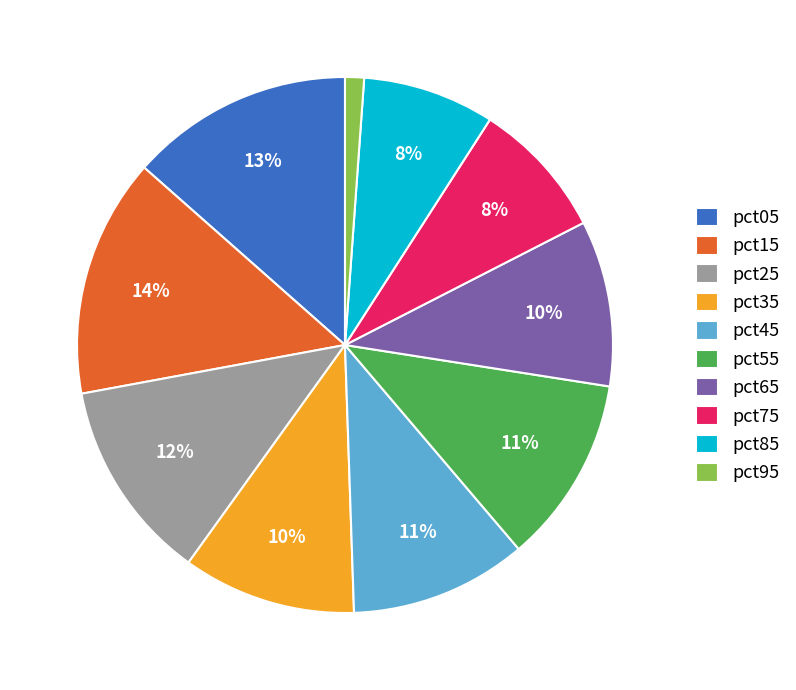

True or false: pct55 accounts for 1% of the total.

False